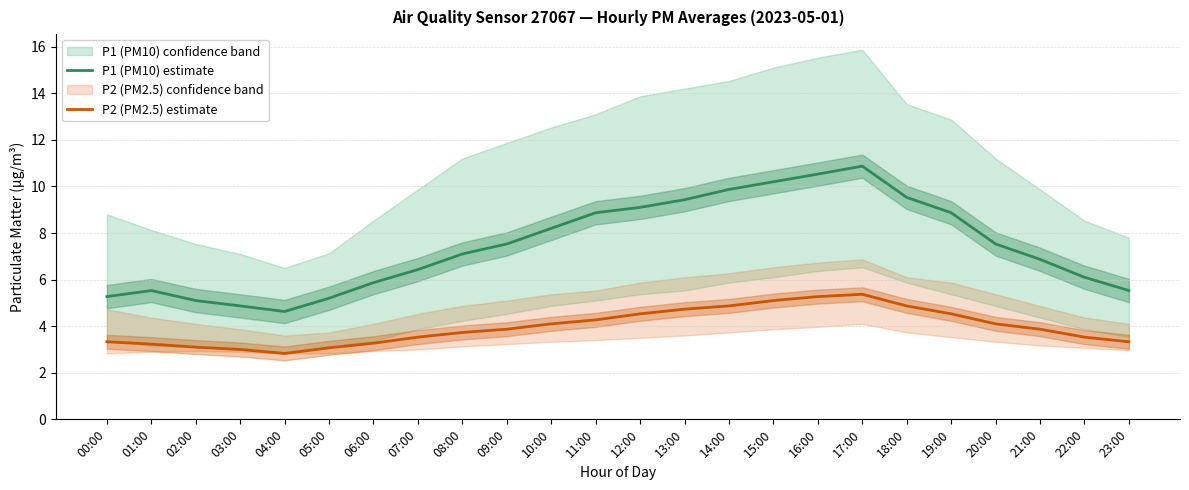

List the series in order of their overall mean, lowest first.

P2 (PM2.5) estimate, P1 (PM10) estimate